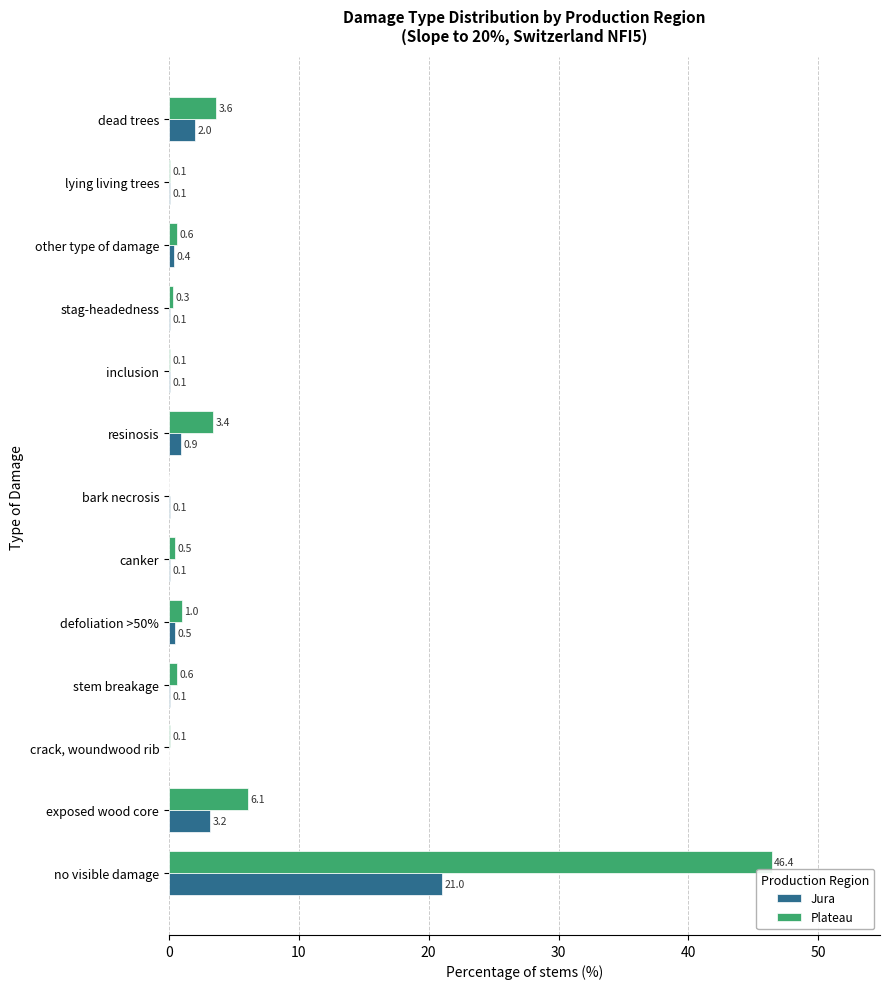

Which series has the largest total across all categories?

Plateau